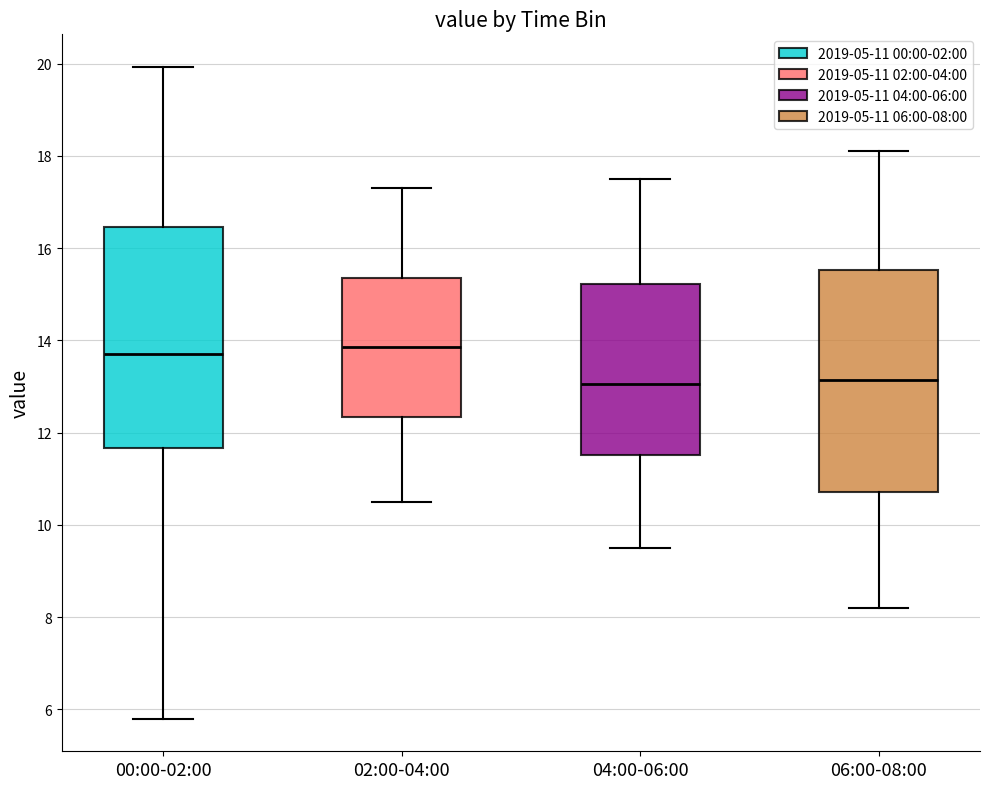

Reading left to right, transcribe this box plot: for each box, give where its median line is, the range the box spans, and where its two whiskers end, as read against the y-axis. The values are not printed on the chart, so give them approximately, as read against the axis.

00:00-02:00: median 13.8, box 11.6 to 16.4, whiskers 5.8 to 20.0
02:00-04:00: median 13.8, box 12.4 to 15.4, whiskers 10.6 to 17.4
04:00-06:00: median 13.0, box 11.6 to 15.2, whiskers 9.6 to 17.6
06:00-08:00: median 13.2, box 10.8 to 15.6, whiskers 8.2 to 18.2